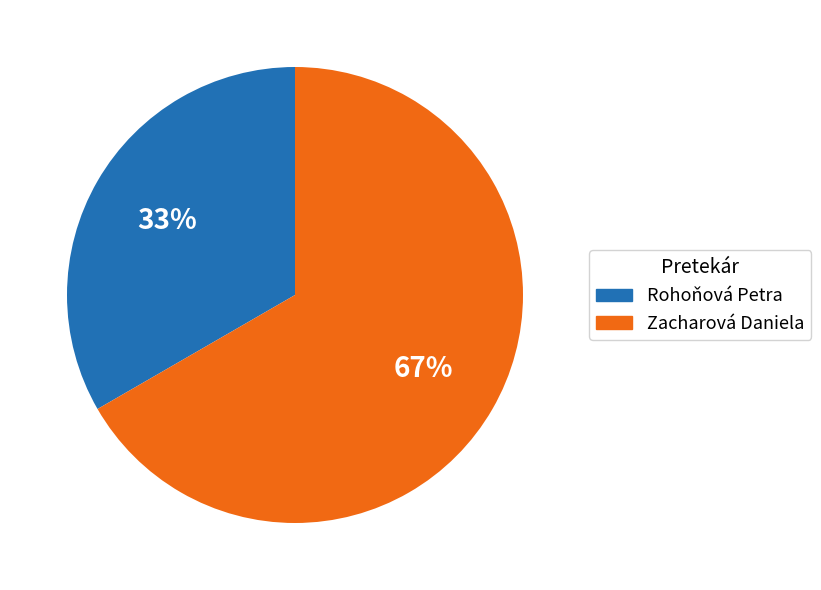

What is the smallest slice in the pie chart?

Rohoňová Petra